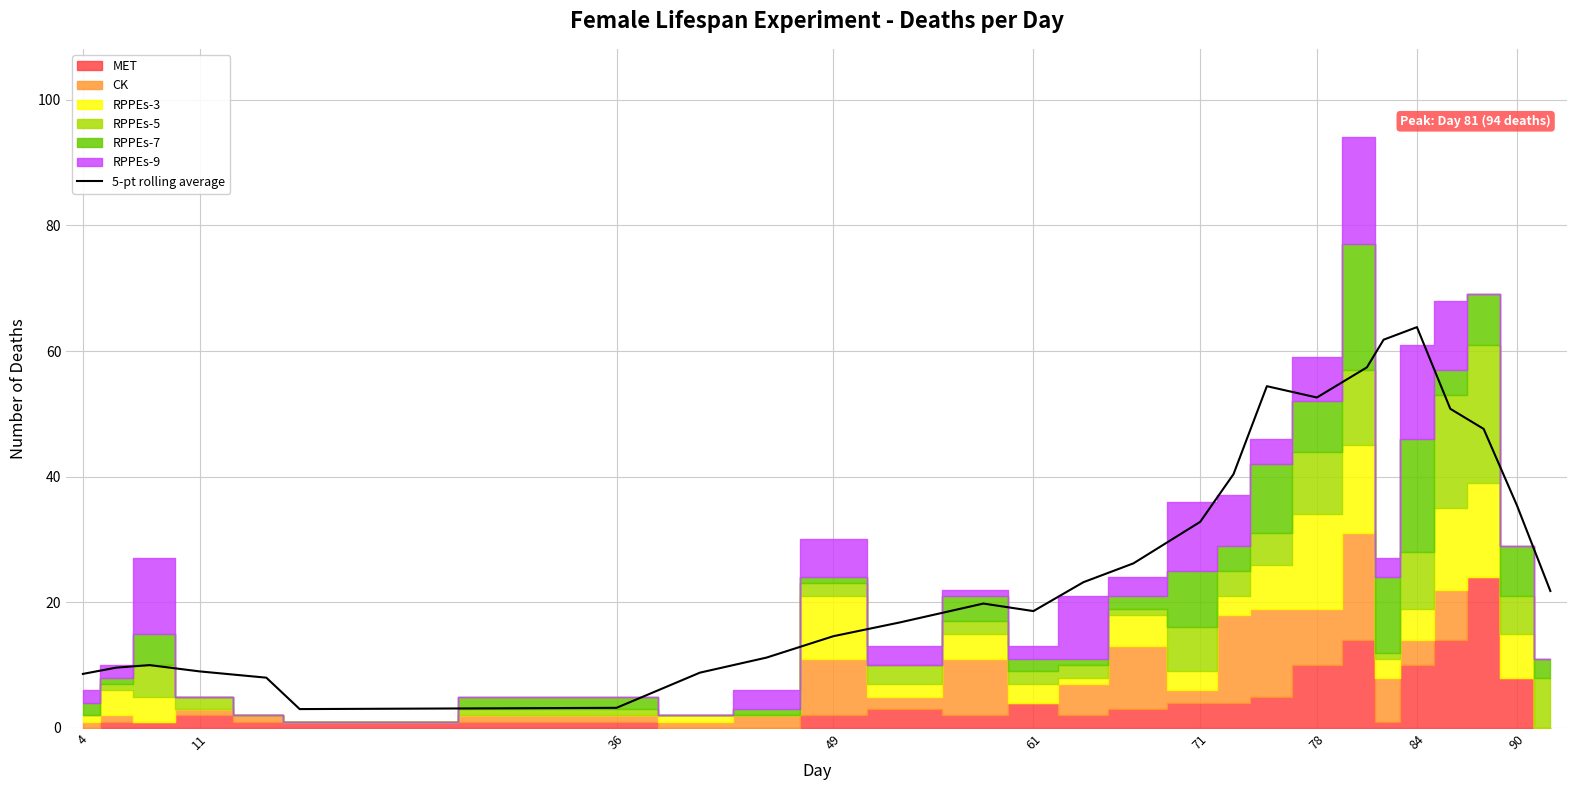

What is the lowest value of the 5-pt rolling average series?

3.0